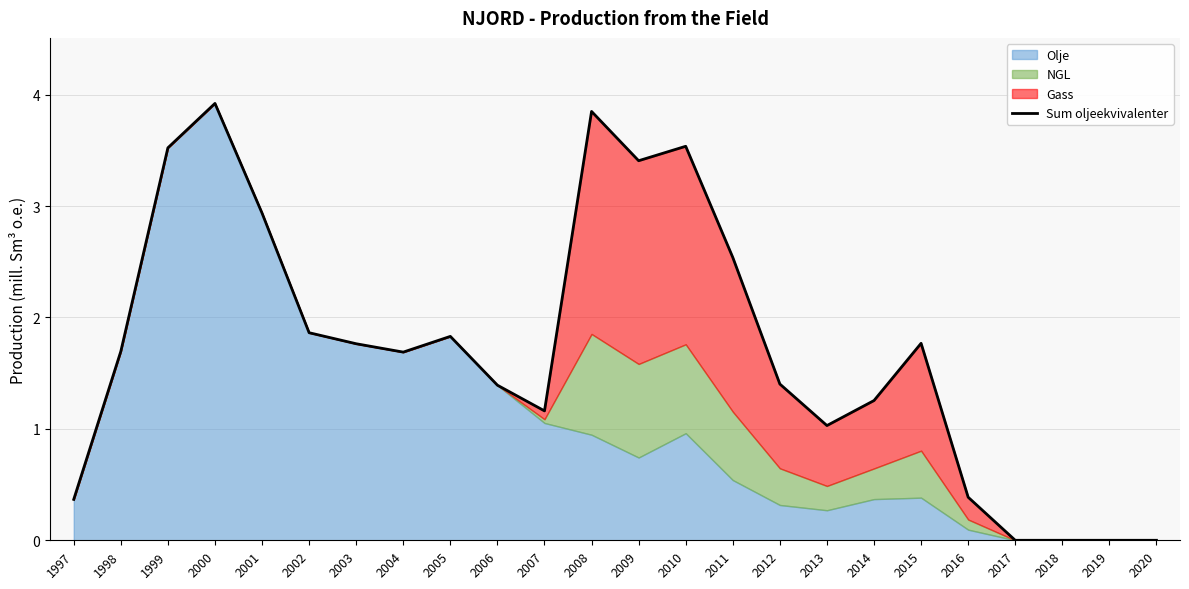

The value at 2013 is 0.3. True or false?

False